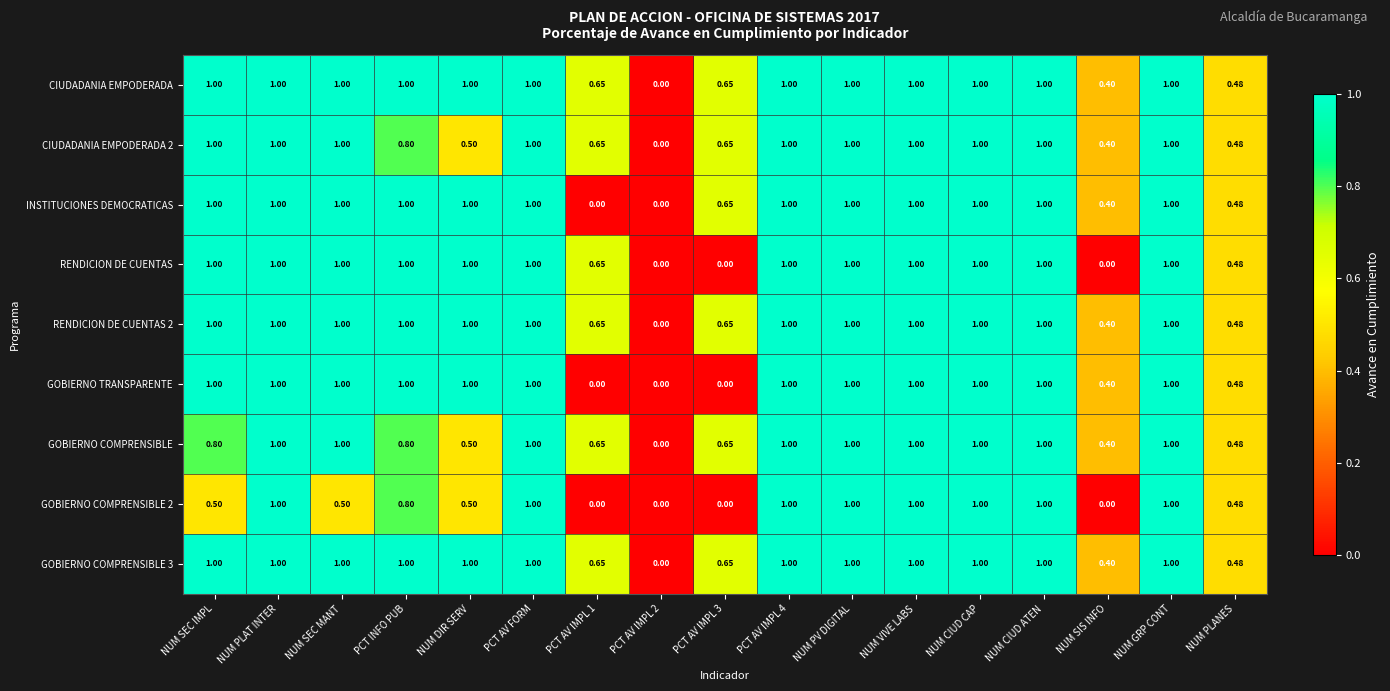

Reading left to right, what are all the values shown in this chart?

CIUDADANIA EMPODERADA: NUM SEC IMPL=1.0	NUM PLAT INTER=1.0	NUM SEC MANT=1.0	PCT INFO PUB=1.0	NUM DIR SERV=1.0	PCT AV FORM=1.0	PCT AV IMPL 1=0.7	PCT AV IMPL 2=0.0	PCT AV IMPL 3=0.7	PCT AV IMPL 4=1.0	NUM PV DIGITAL=1.0	NUM VIVE LABS=1.0	NUM CIUD CAP=1.0	NUM CIUD ATEN=1.0	NUM SIS INFO=0.4	NUM GRP CONT=1.0	NUM PLANES=0.5
CIUDADANIA EMPODERADA 2: NUM SEC IMPL=1.0	NUM PLAT INTER=1.0	NUM SEC MANT=1.0	PCT INFO PUB=0.8	NUM DIR SERV=0.5	PCT AV FORM=1.0	PCT AV IMPL 1=0.7	PCT AV IMPL 2=0.0	PCT AV IMPL 3=0.7	PCT AV IMPL 4=1.0	NUM PV DIGITAL=1.0	NUM VIVE LABS=1.0	NUM CIUD CAP=1.0	NUM CIUD ATEN=1.0	NUM SIS INFO=0.4	NUM GRP CONT=1.0	NUM PLANES=0.5
INSTITUCIONES DEMOCRATICAS: NUM SEC IMPL=1.0	NUM PLAT INTER=1.0	NUM SEC MANT=1.0	PCT INFO PUB=1.0	NUM DIR SERV=1.0	PCT AV FORM=1.0	PCT AV IMPL 1=0.0	PCT AV IMPL 2=0.0	PCT AV IMPL 3=0.7	PCT AV IMPL 4=1.0	NUM PV DIGITAL=1.0	NUM VIVE LABS=1.0	NUM CIUD CAP=1.0	NUM CIUD ATEN=1.0	NUM SIS INFO=0.4	NUM GRP CONT=1.0	NUM PLANES=0.5
RENDICION DE CUENTAS: NUM SEC IMPL=1.0	NUM PLAT INTER=1.0	NUM SEC MANT=1.0	PCT INFO PUB=1.0	NUM DIR SERV=1.0	PCT AV FORM=1.0	PCT AV IMPL 1=0.7	PCT AV IMPL 2=0.0	PCT AV IMPL 3=0.0	PCT AV IMPL 4=1.0	NUM PV DIGITAL=1.0	NUM VIVE LABS=1.0	NUM CIUD CAP=1.0	NUM CIUD ATEN=1.0	NUM SIS INFO=0.0	NUM GRP CONT=1.0	NUM PLANES=0.5
RENDICION DE CUENTAS 2: NUM SEC IMPL=1.0	NUM PLAT INTER=1.0	NUM SEC MANT=1.0	PCT INFO PUB=1.0	NUM DIR SERV=1.0	PCT AV FORM=1.0	PCT AV IMPL 1=0.7	PCT AV IMPL 2=0.0	PCT AV IMPL 3=0.7	PCT AV IMPL 4=1.0	NUM PV DIGITAL=1.0	NUM VIVE LABS=1.0	NUM CIUD CAP=1.0	NUM CIUD ATEN=1.0	NUM SIS INFO=0.4	NUM GRP CONT=1.0	NUM PLANES=0.5
GOBIERNO TRANSPARENTE: NUM SEC IMPL=1.0	NUM PLAT INTER=1.0	NUM SEC MANT=1.0	PCT INFO PUB=1.0	NUM DIR SERV=1.0	PCT AV FORM=1.0	PCT AV IMPL 1=0.0	PCT AV IMPL 2=0.0	PCT AV IMPL 3=0.0	PCT AV IMPL 4=1.0	NUM PV DIGITAL=1.0	NUM VIVE LABS=1.0	NUM CIUD CAP=1.0	NUM CIUD ATEN=1.0	NUM SIS INFO=0.4	NUM GRP CONT=1.0	NUM PLANES=0.5
GOBIERNO COMPRENSIBLE: NUM SEC IMPL=0.8	NUM PLAT INTER=1.0	NUM SEC MANT=1.0	PCT INFO PUB=0.8	NUM DIR SERV=0.5	PCT AV FORM=1.0	PCT AV IMPL 1=0.7	PCT AV IMPL 2=0.0	PCT AV IMPL 3=0.7	PCT AV IMPL 4=1.0	NUM PV DIGITAL=1.0	NUM VIVE LABS=1.0	NUM CIUD CAP=1.0	NUM CIUD ATEN=1.0	NUM SIS INFO=0.4	NUM GRP CONT=1.0	NUM PLANES=0.5
GOBIERNO COMPRENSIBLE 2: NUM SEC IMPL=0.5	NUM PLAT INTER=1.0	NUM SEC MANT=0.5	PCT INFO PUB=0.8	NUM DIR SERV=0.5	PCT AV FORM=1.0	PCT AV IMPL 1=0.0	PCT AV IMPL 2=0.0	PCT AV IMPL 3=0.0	PCT AV IMPL 4=1.0	NUM PV DIGITAL=1.0	NUM VIVE LABS=1.0	NUM CIUD CAP=1.0	NUM CIUD ATEN=1.0	NUM SIS INFO=0.0	NUM GRP CONT=1.0	NUM PLANES=0.5
GOBIERNO COMPRENSIBLE 3: NUM SEC IMPL=1.0	NUM PLAT INTER=1.0	NUM SEC MANT=1.0	PCT INFO PUB=1.0	NUM DIR SERV=1.0	PCT AV FORM=1.0	PCT AV IMPL 1=0.7	PCT AV IMPL 2=0.0	PCT AV IMPL 3=0.7	PCT AV IMPL 4=1.0	NUM PV DIGITAL=1.0	NUM VIVE LABS=1.0	NUM CIUD CAP=1.0	NUM CIUD ATEN=1.0	NUM SIS INFO=0.4	NUM GRP CONT=1.0	NUM PLANES=0.5